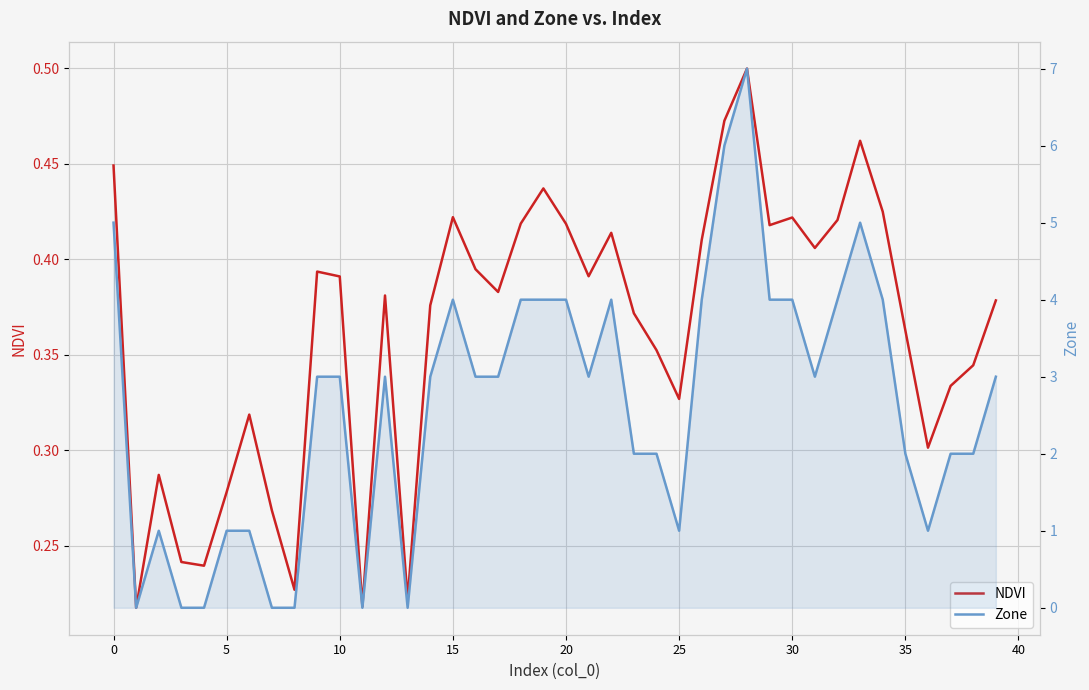

The NDVI series shows 0.6 at 30. True or false?

False